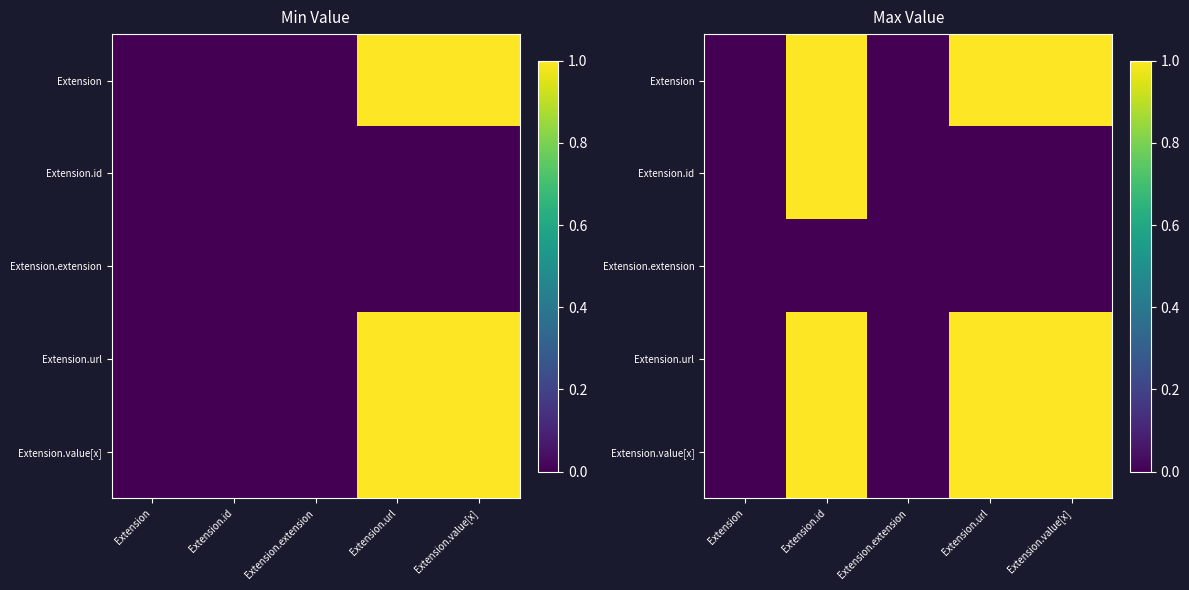

What is the sum of the Extension values at Extension.url and Extension.value[x]?

2